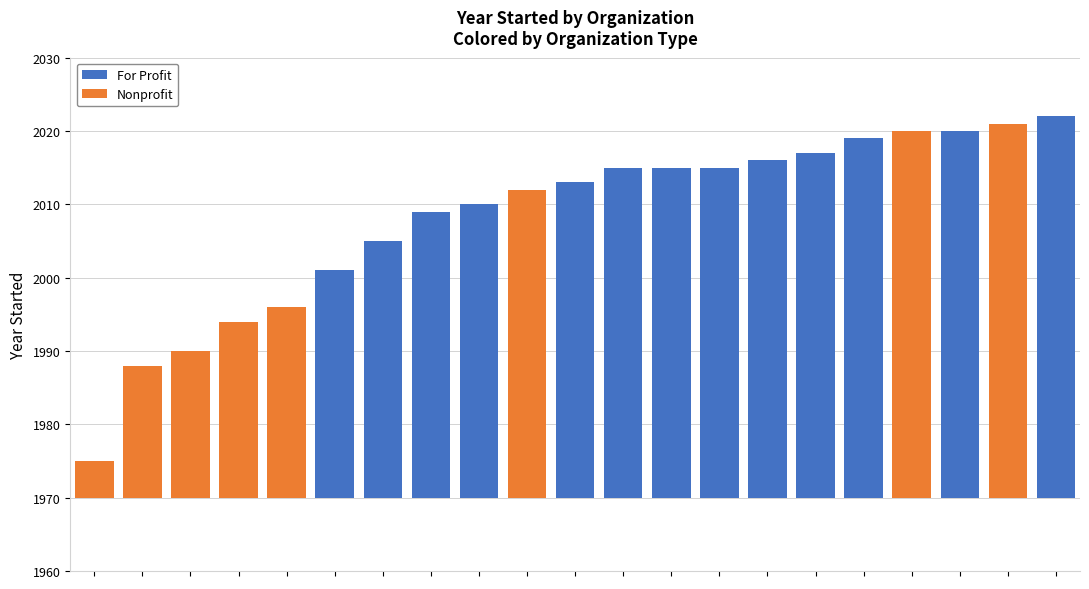

How many values in the Nonprofit series exceed 0?

8